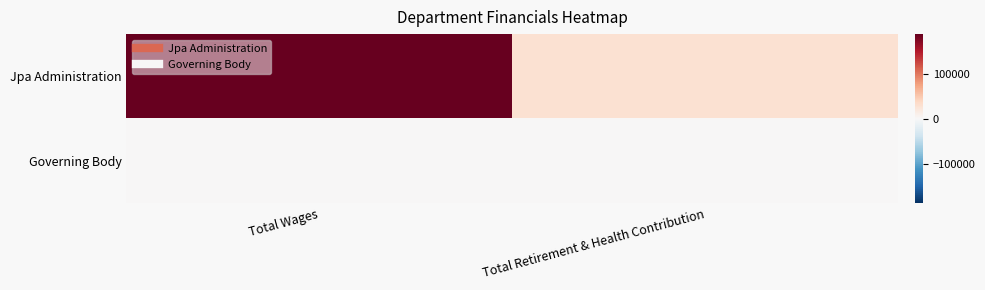

What is the greatest value displayed?

188547